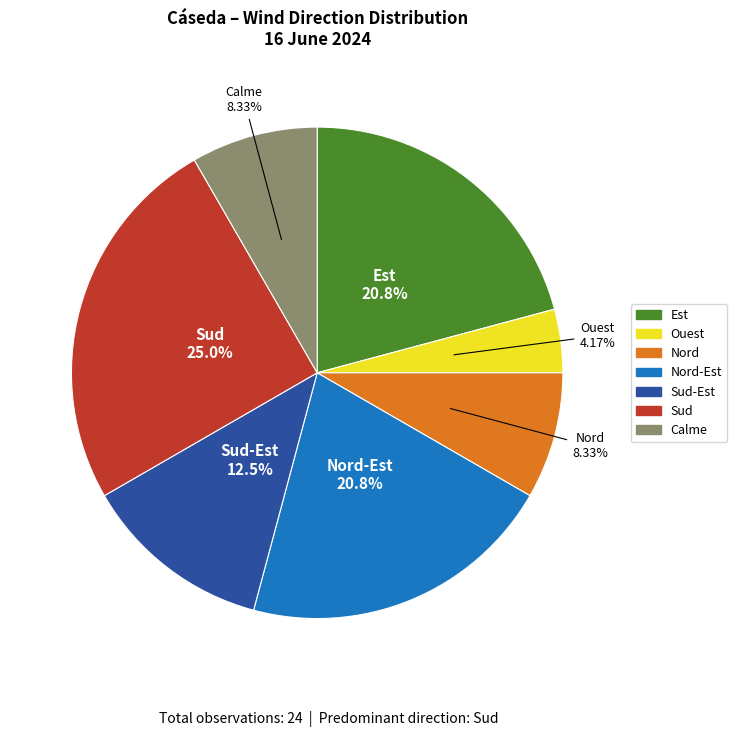

Does any single category account for the majority?

No